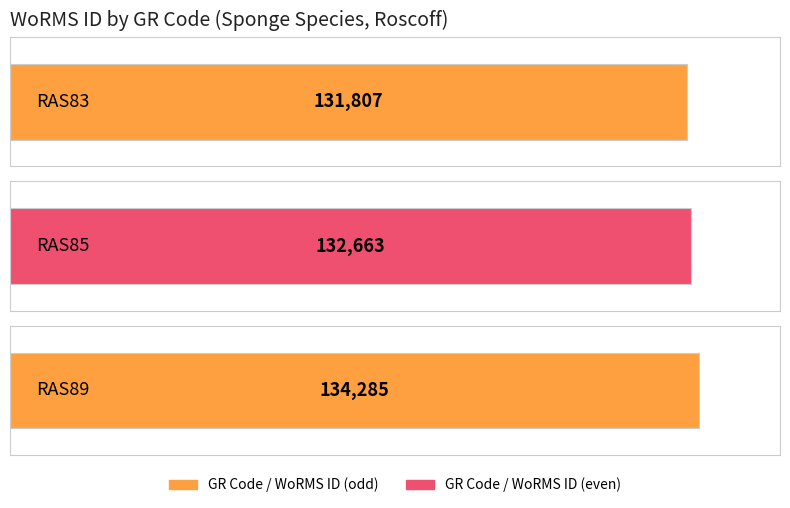

How many bars are there in total?

3